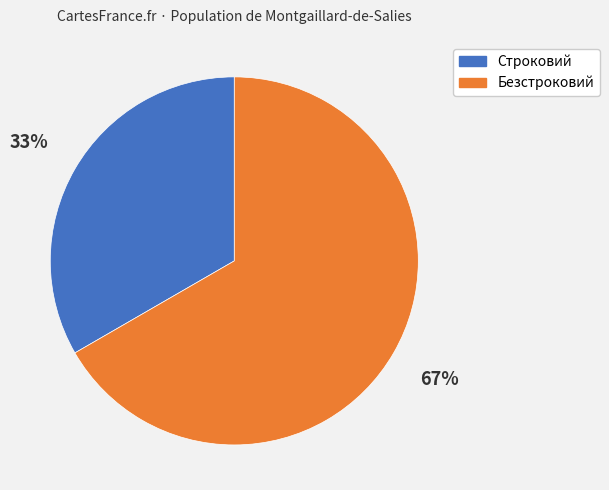

True or false: Безстроковий accounts for 55% of the total.

False